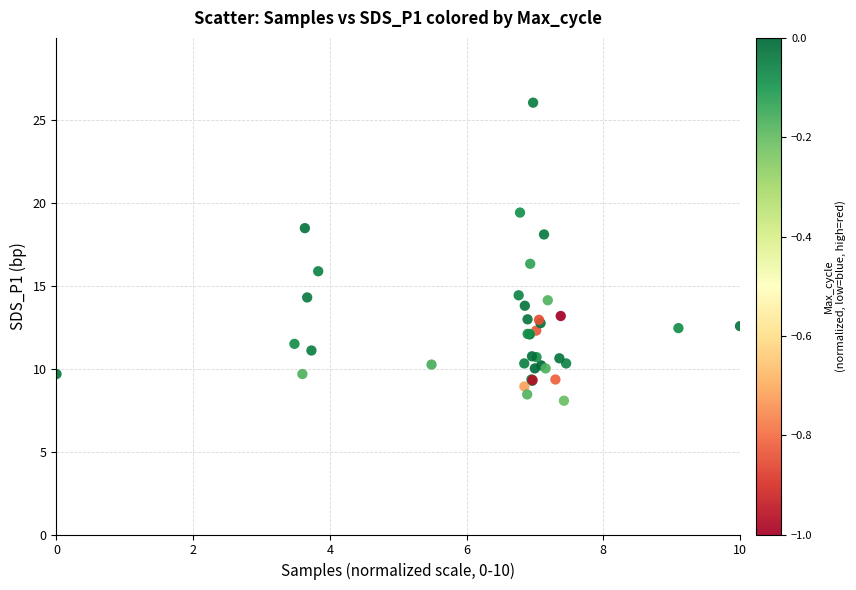

What Y value in the scatter plot is closest to 17?

16.3